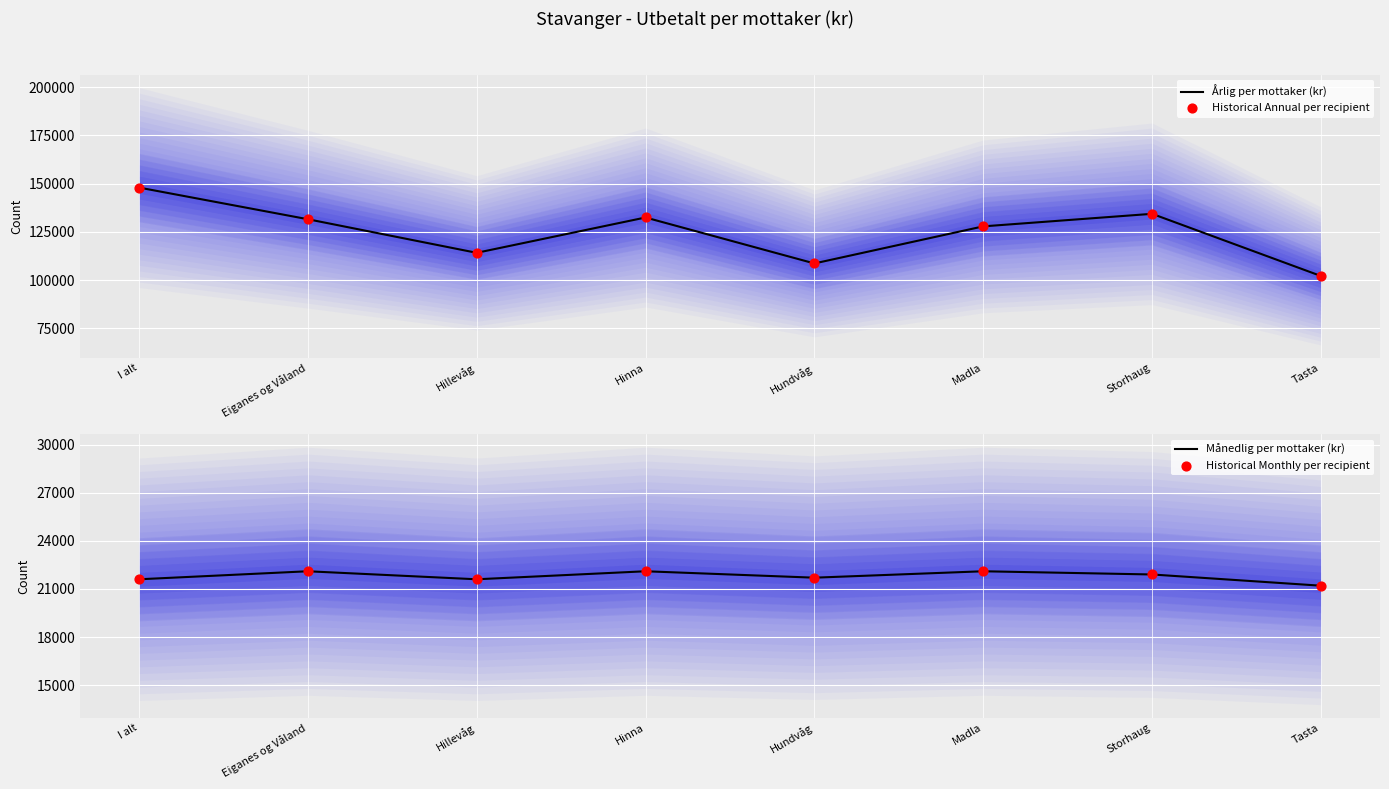

Which series has the largest total across all categories?

Årlig per mottaker (kr)